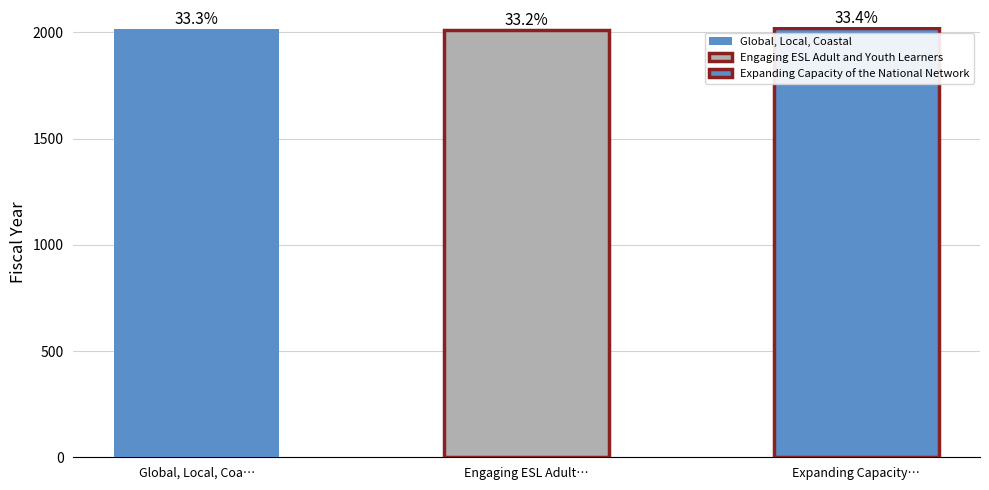

Which label corresponds to the largest value in the chart?

Expanding Capacity of the National Network